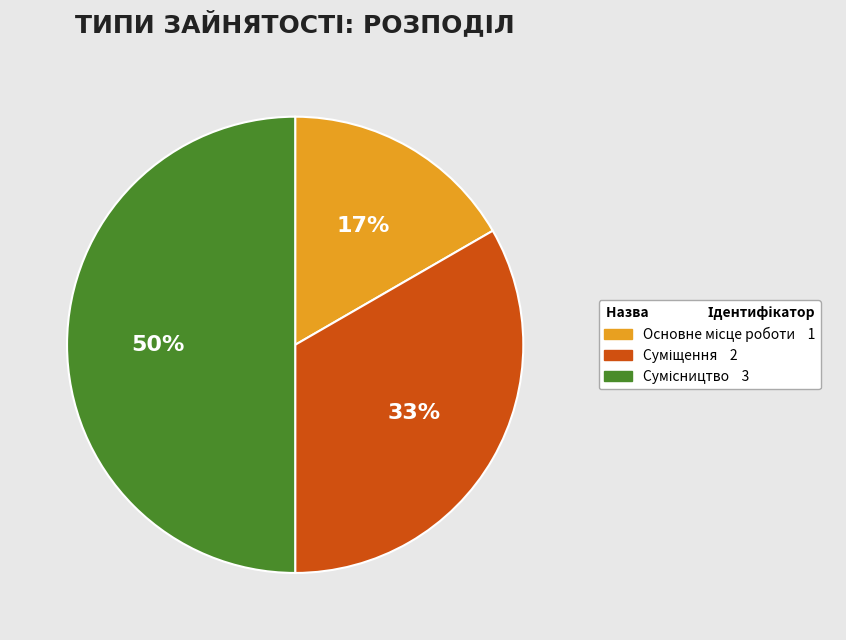

To the nearest percent, what is the average slice percentage?

33%